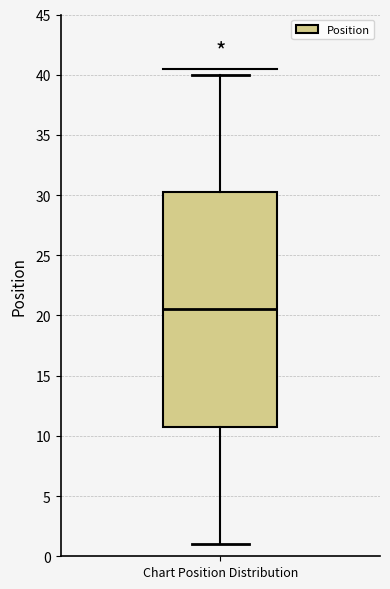

Where is the upper edge of the box for Chart Position Distribution on the y-axis? The values are not printed on the chart, so give them approximately, as read against the axis.

30.5